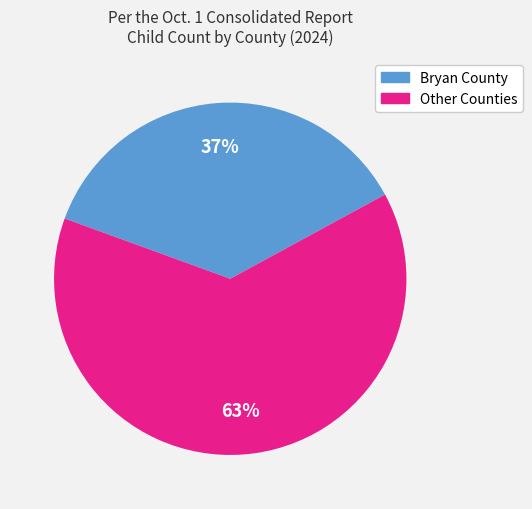

Between Bryan County and Other Counties, which is larger?

Other Counties